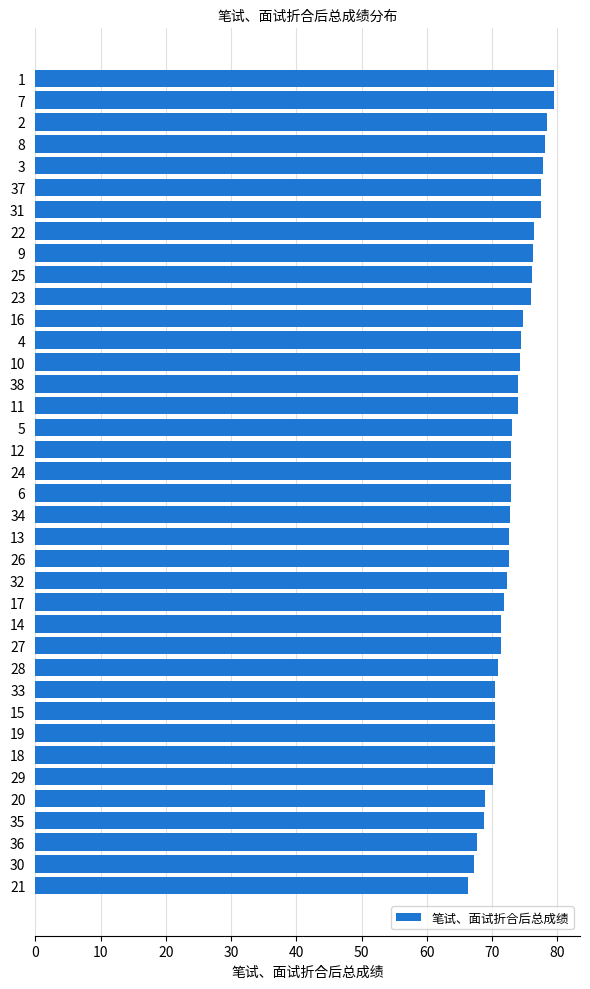

What is the average value?

73.2